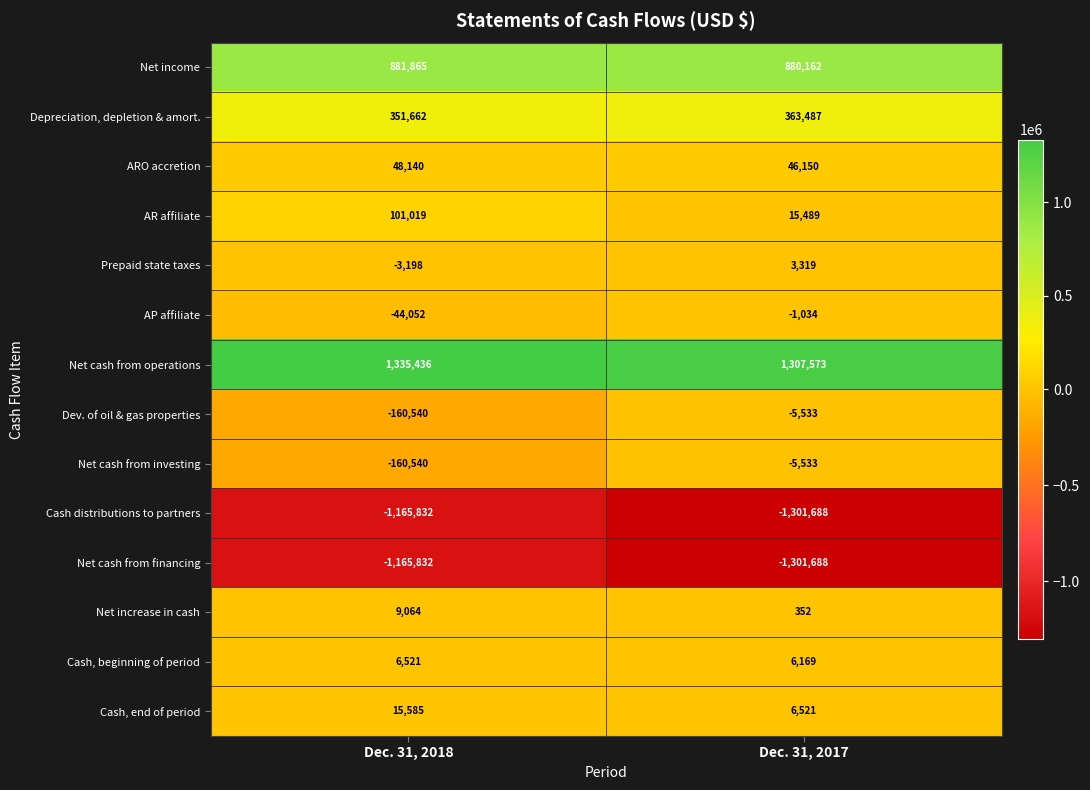

What is the difference between the Net cash from operations values at Dec. 31, 2018 and Dec. 31, 2017?

27863